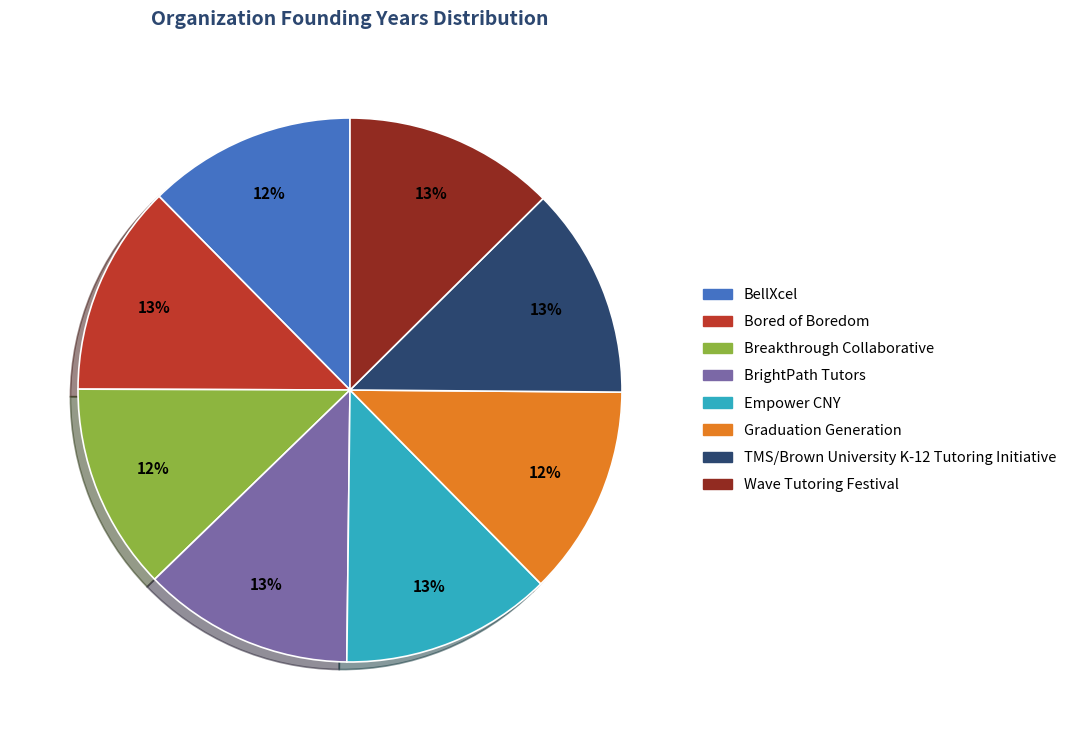

Is it true that BellXcel is 6% of the pie?

False